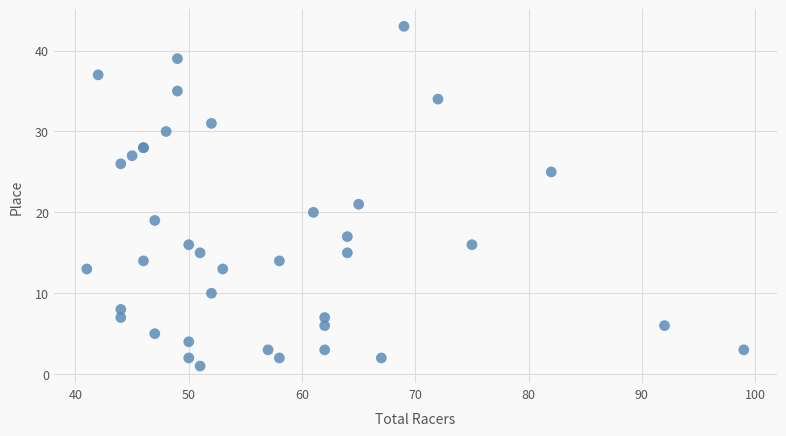

What Y value in the scatter plot is closest to 22?

21